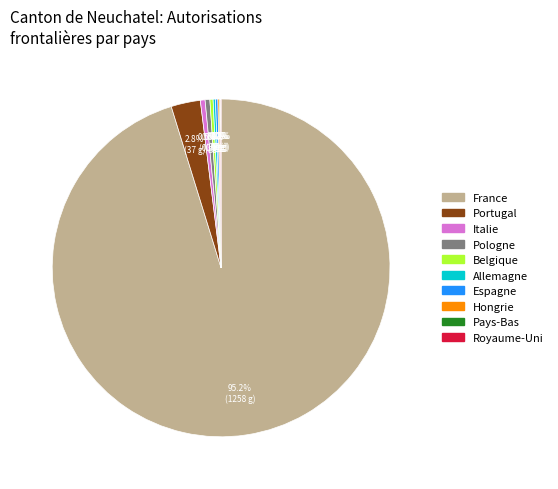

Approximately how many times larger is the value at Portugal compared to Pologne?

6.2